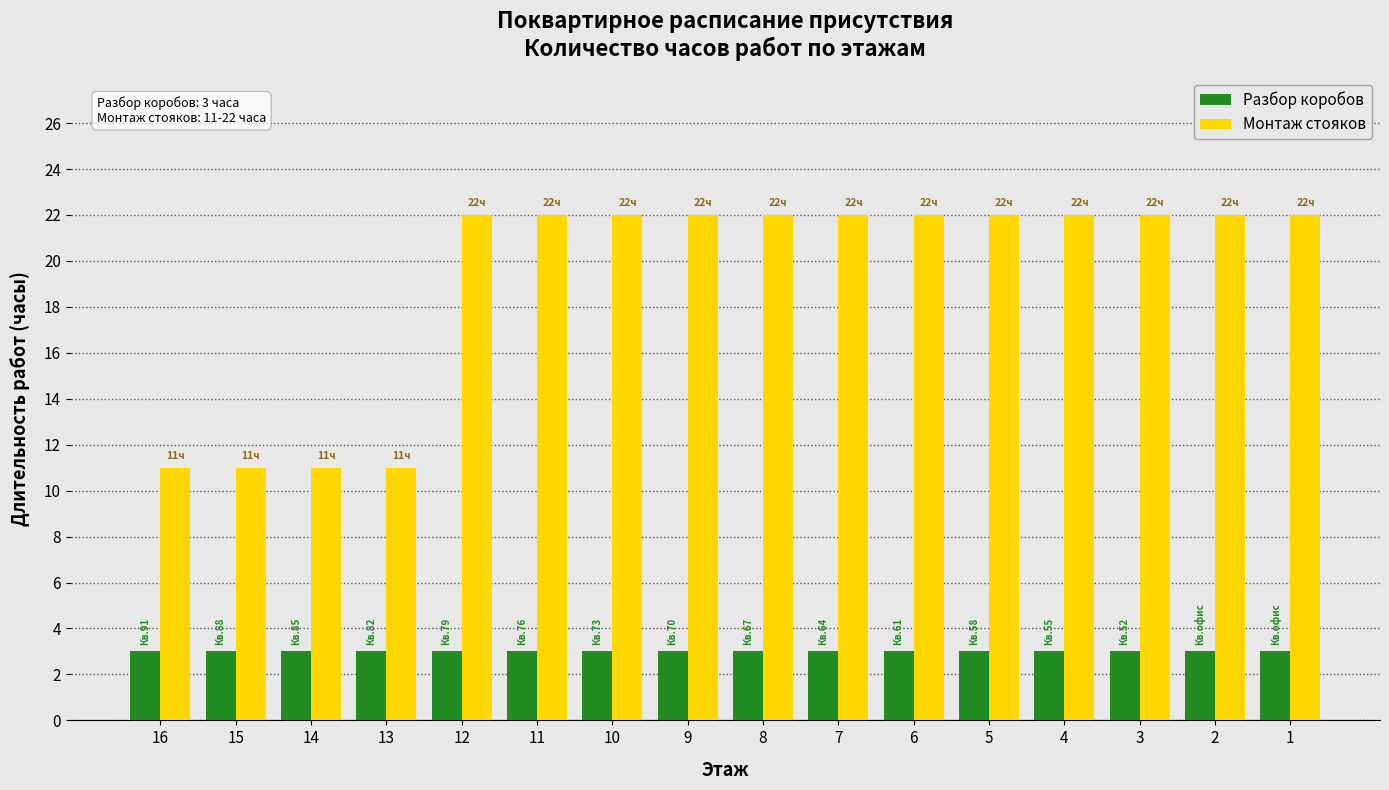

Read the Разбор коробов value at 9.

3